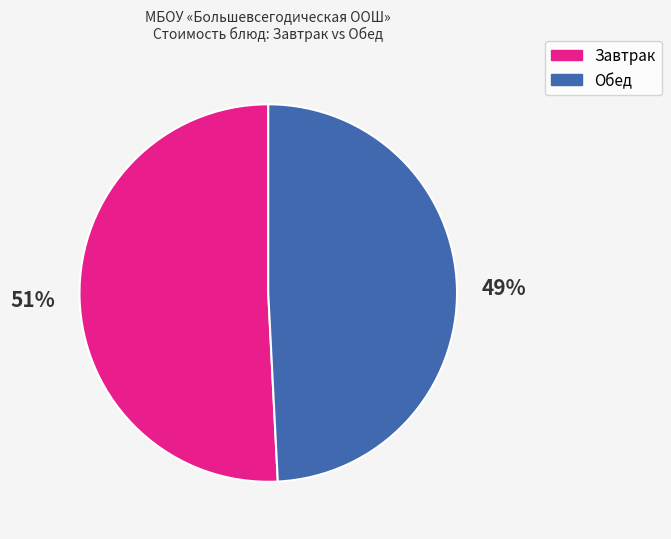

Is there a majority slice in this chart?

Yes